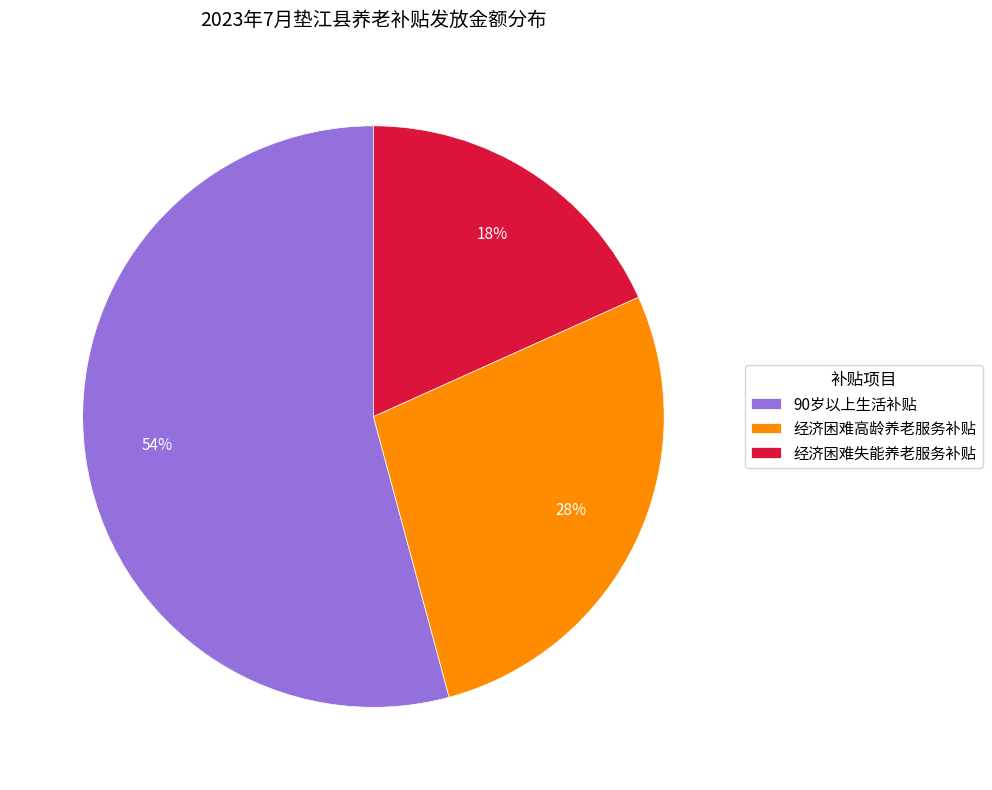

Rank the categories by value from lowest to highest.

经济困难失能养老服务补贴, 经济困难高龄养老服务补贴, 90岁以上生活补贴